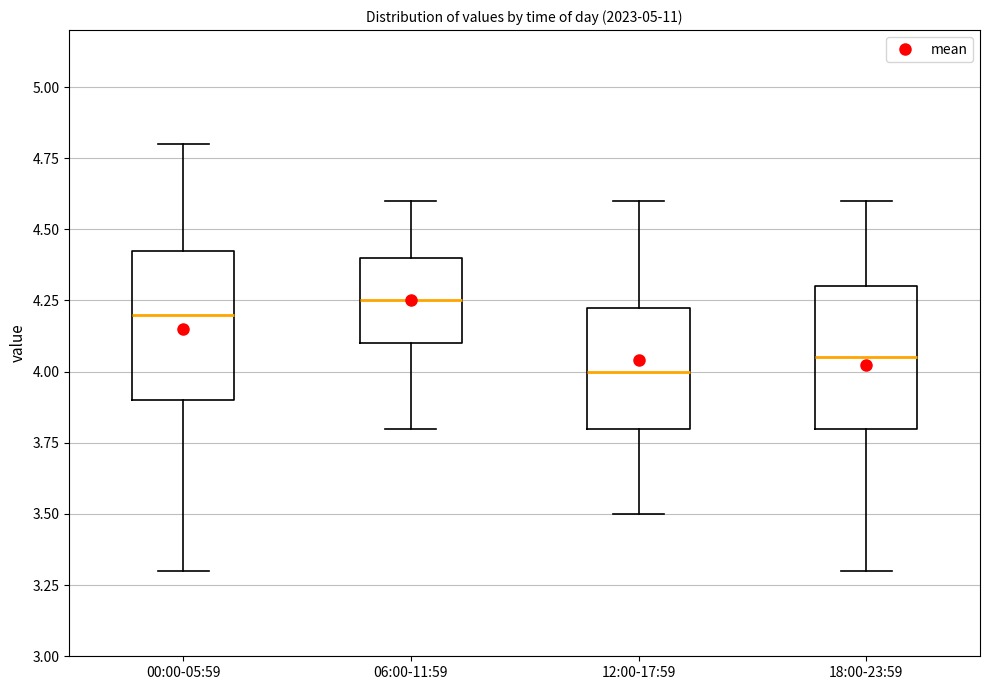

Reading left to right, transcribe this box plot: for each box, give where its median line is, the range the box spans, and where its two whiskers end, as read against the y-axis. The values are not printed on the chart, so give them approximately, as read against the axis.

00:00-05:59: median 4.20, box 3.90 to 4.45, whiskers 3.30 to 4.80
06:00-11:59: median 4.25, box 4.10 to 4.40, whiskers 3.80 to 4.60
12:00-17:59: median 4.00, box 3.80 to 4.25, whiskers 3.50 to 4.60
18:00-23:59: median 4.05, box 3.80 to 4.30, whiskers 3.30 to 4.60